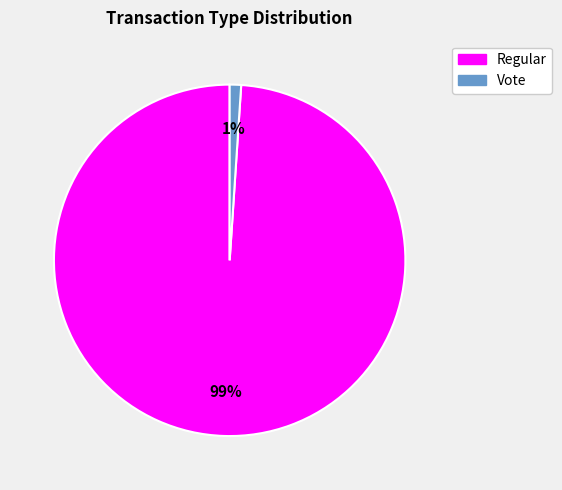

To the nearest percent, what portion does Vote represent?

1%